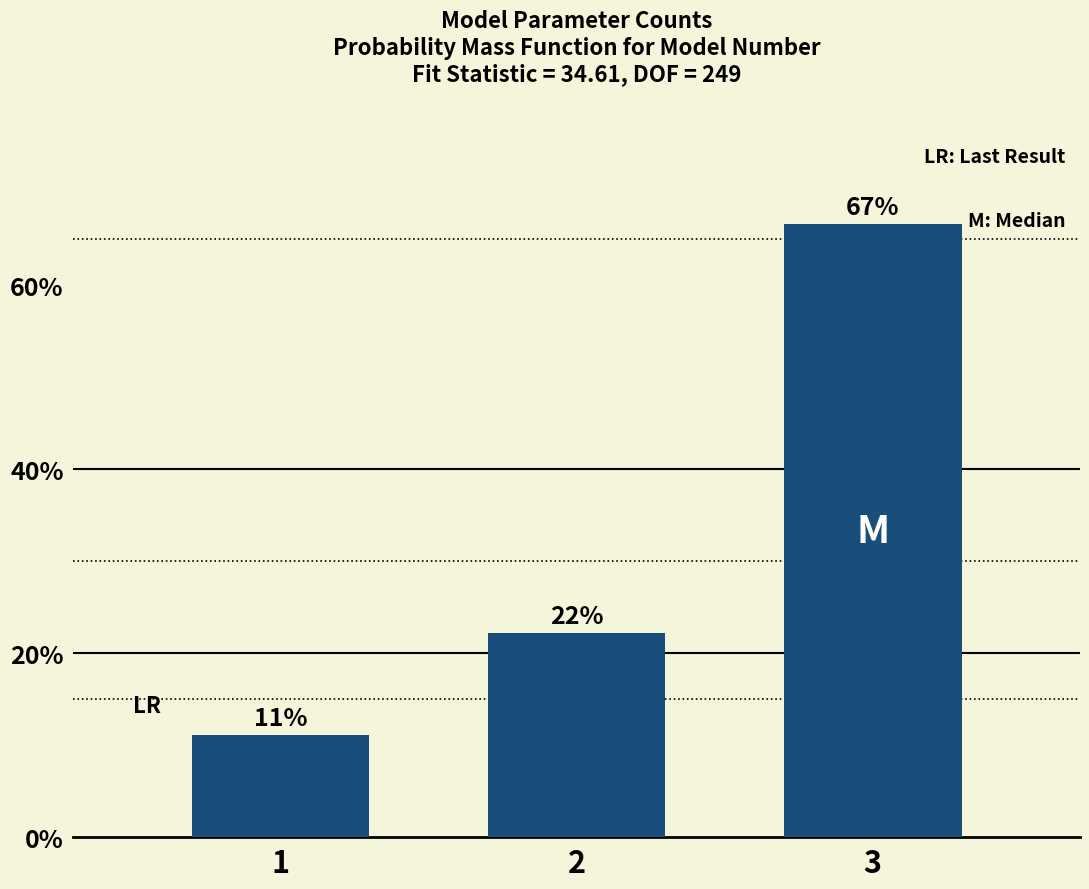

How many bars are there in total?

3